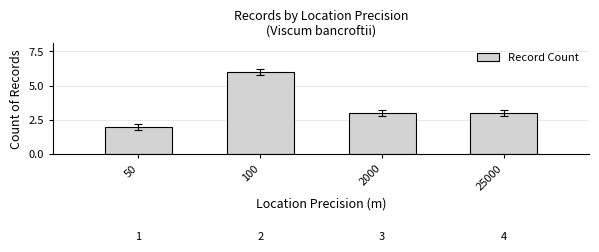

What value does the data have at 100?

6